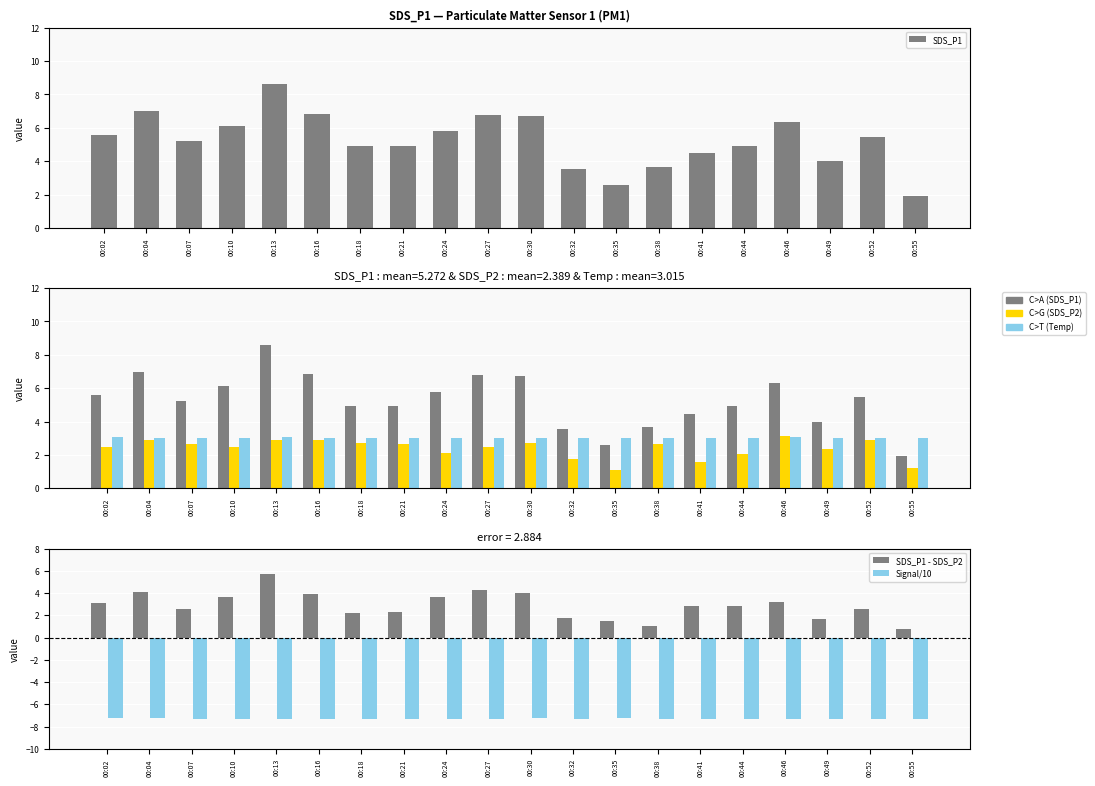

How many groups of bars are there?

20